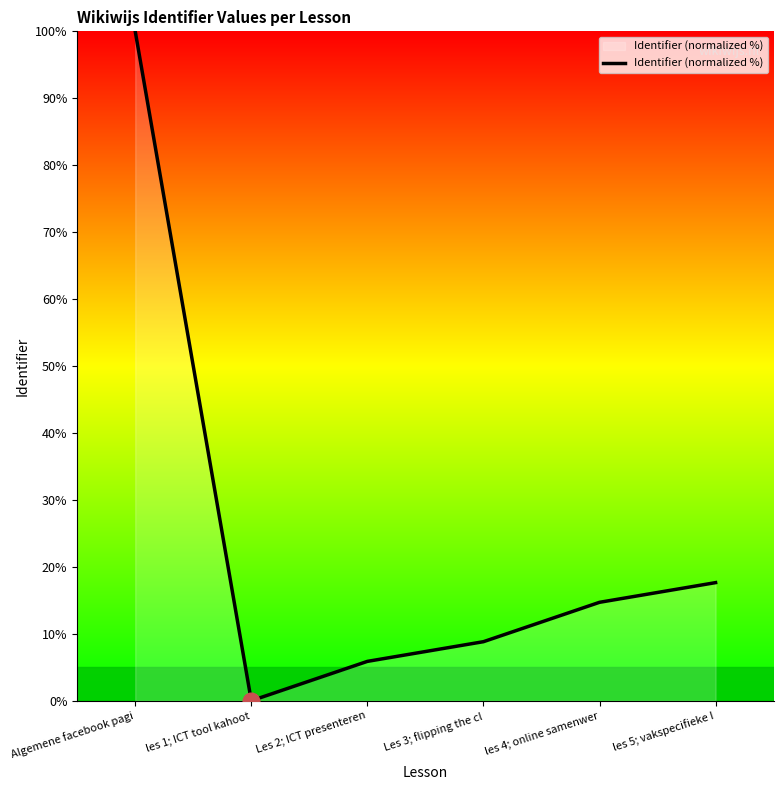

What position from the right is Algemene facebook pagi?

6